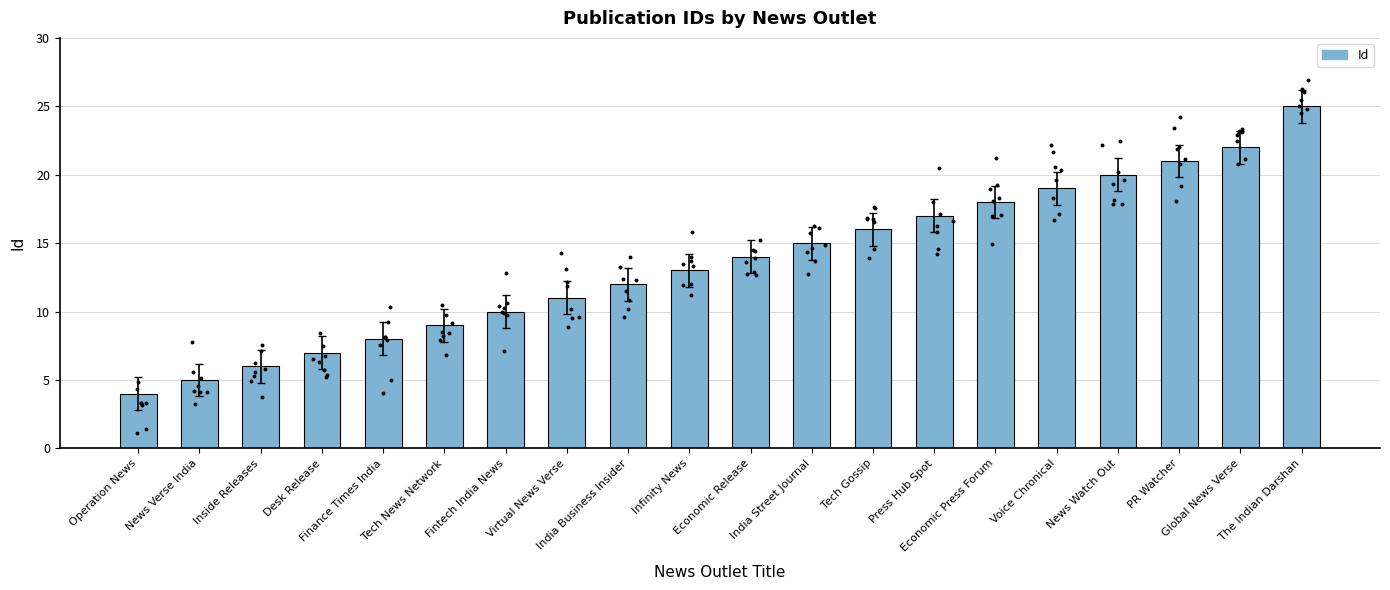

Approximately how many times larger is the value at Press Hub Spot compared to India Business Insider?

1.4